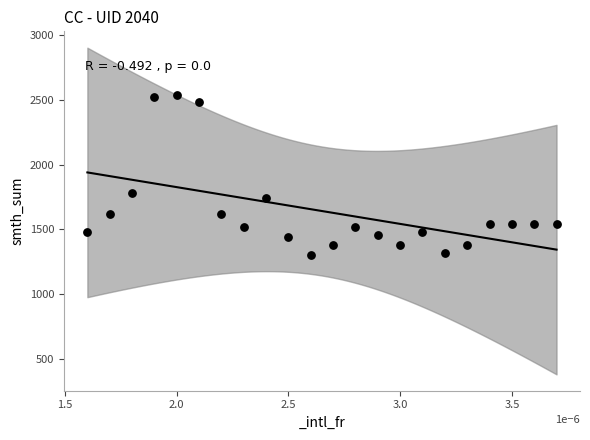

What Y value in the scatter plot is closest to 1920?

1780